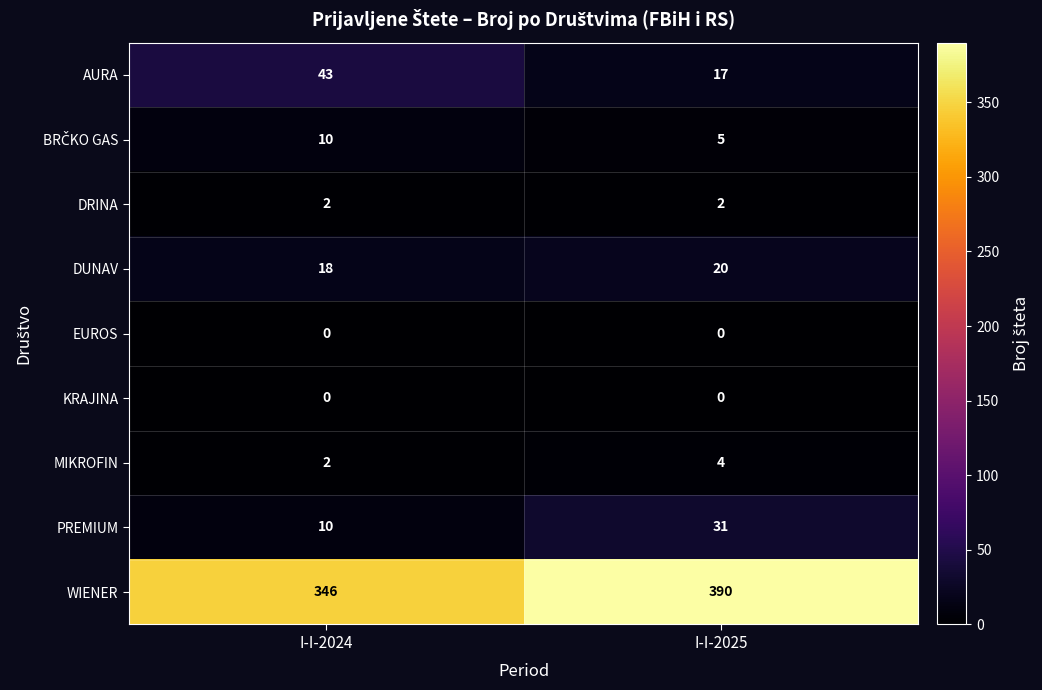

What is the total value across all series at I-I-2024?

431